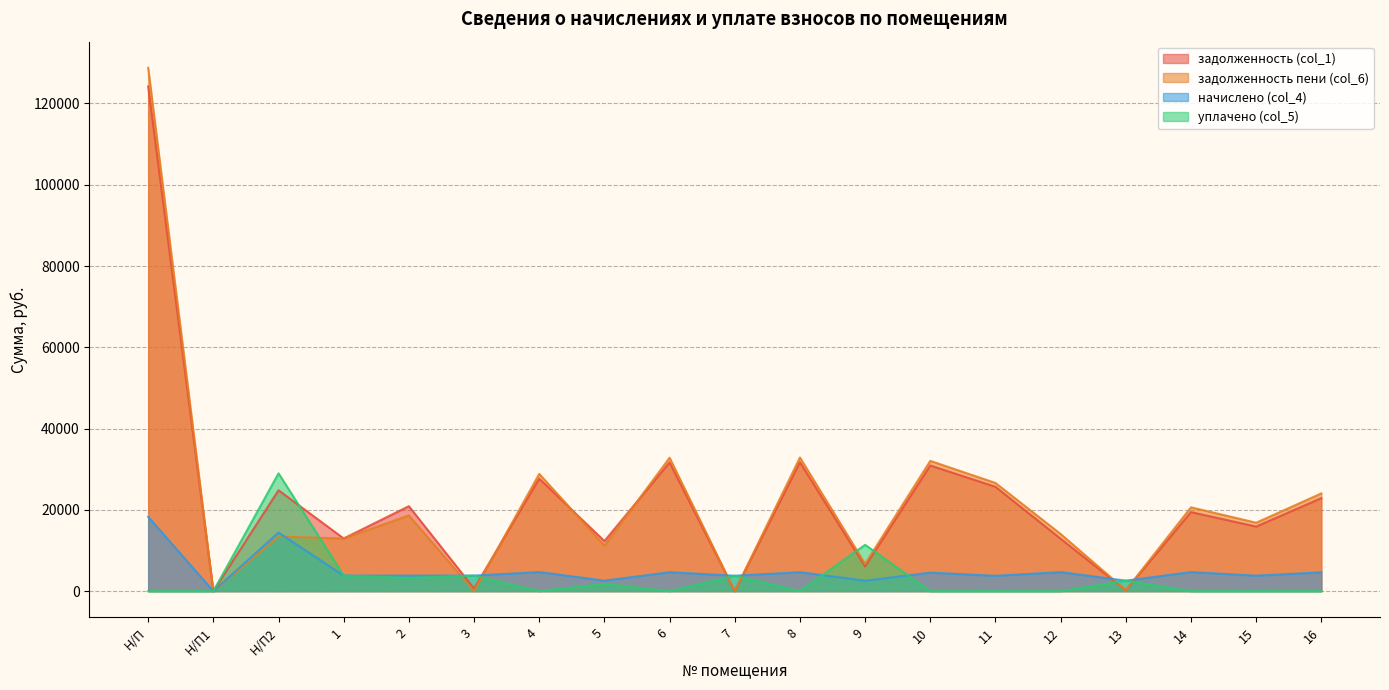

How many distinct data groups are displayed?

4